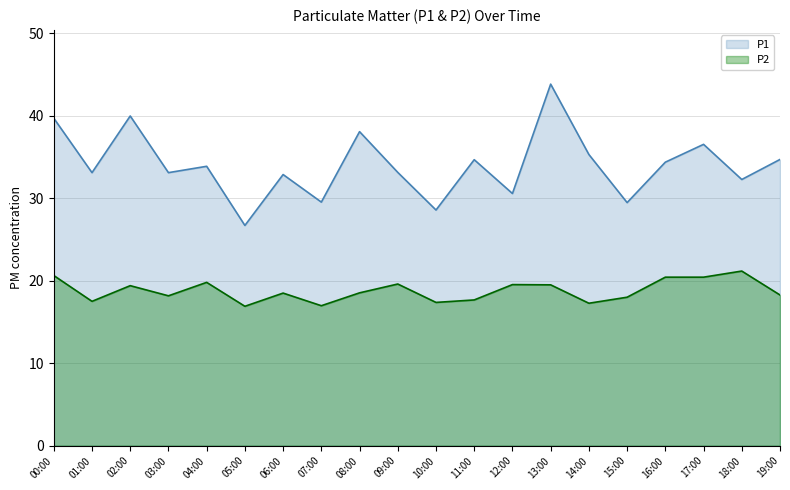

Where does the P1 series first go above 33?

00:00